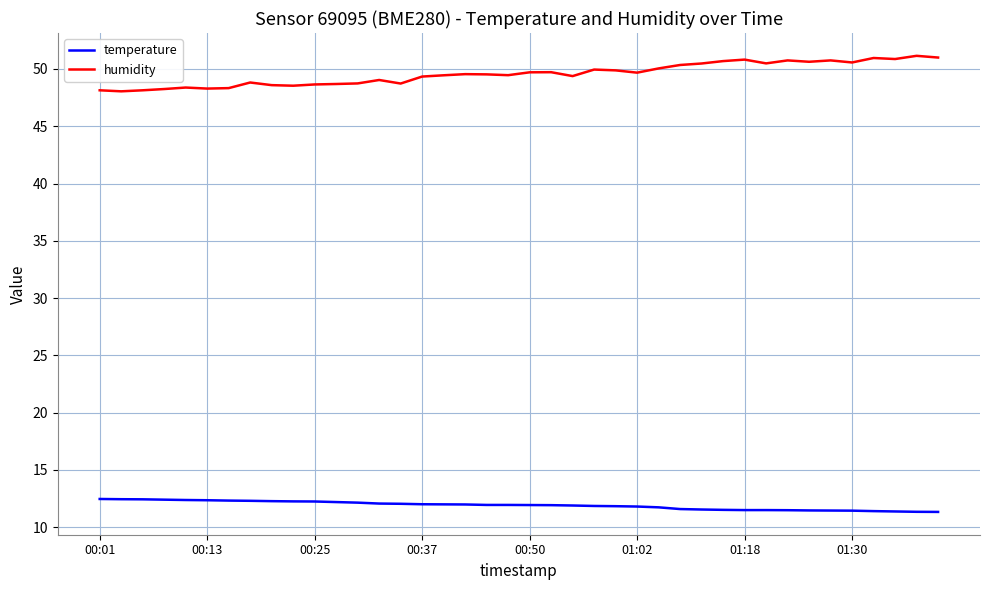

What are all the series names shown in the legend?

temperature, humidity